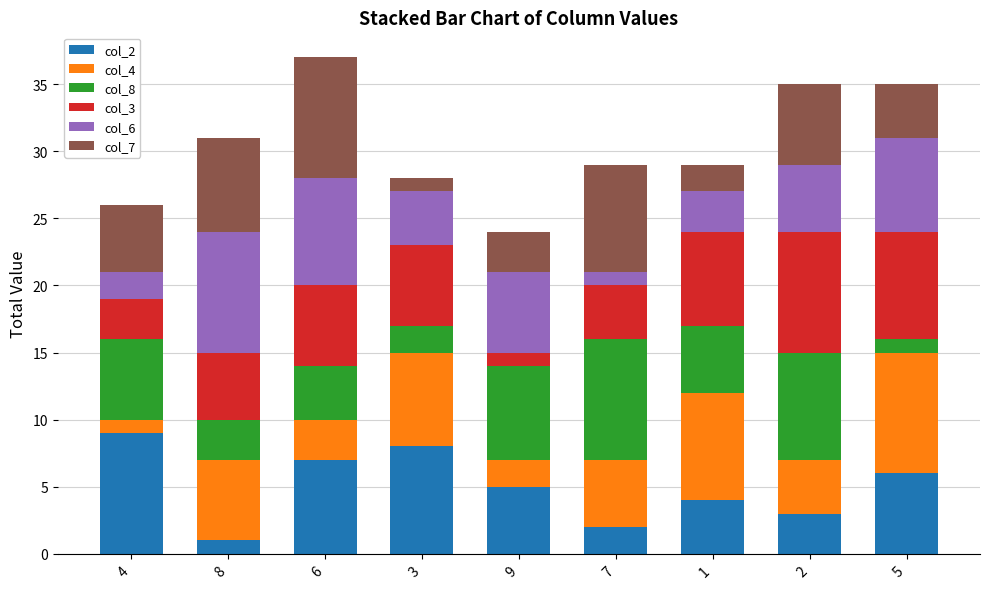

True or false: col_2 has a value of 6 at 5.

True